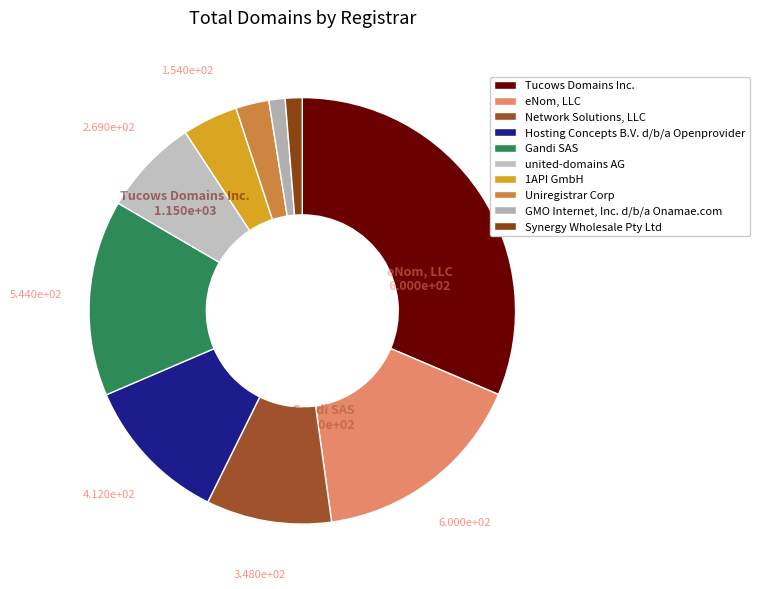

To the nearest percent, what portion does Synergy Wholesale Pty Ltd represent?

1%